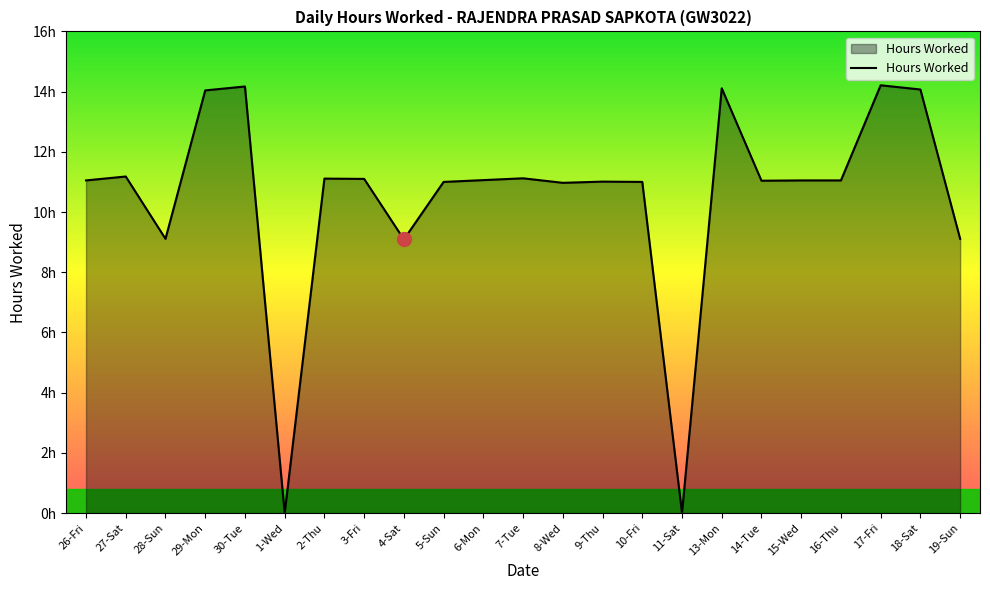

What is the average value?

10.5